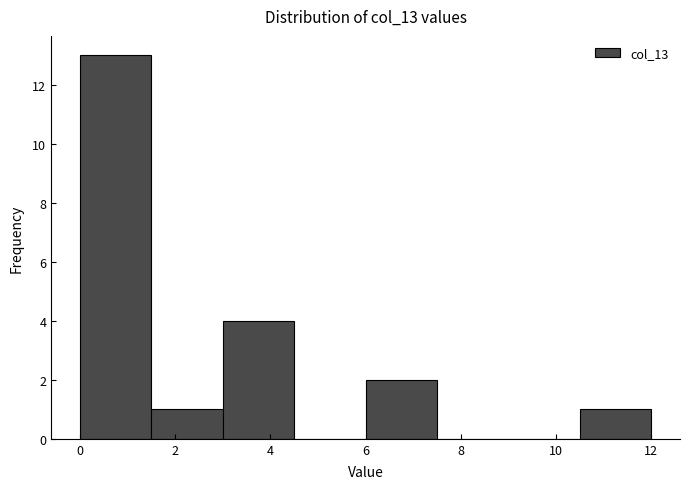

Reading left to right, transcribe this chart: for each bar, give the range it covers on the x-axis and its height. Neither the bar edges nor the heights are printed on the chart, so give them approximately, as read against the axes.

0.0 to 1.5: 13
1.5 to 3.0: 1
3.0 to 4.5: 4
4.5 to 6.0: 0
6.0 to 7.5: 2
7.5 to 9.0: 0
9.0 to 10.5: 0
10.5 to 12.0: 1